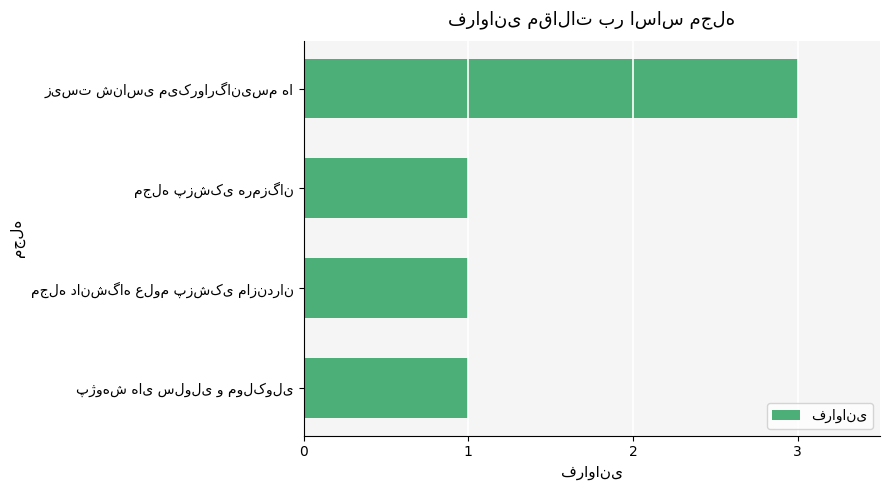

What is the sum of all values?

6